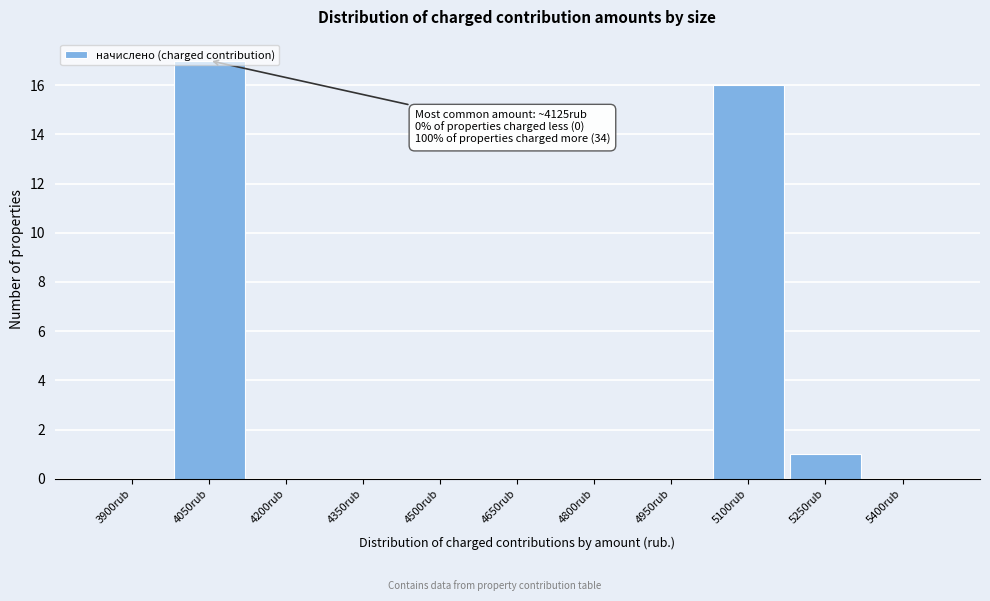

Which label corresponds to the largest value in the chart?

4050rub